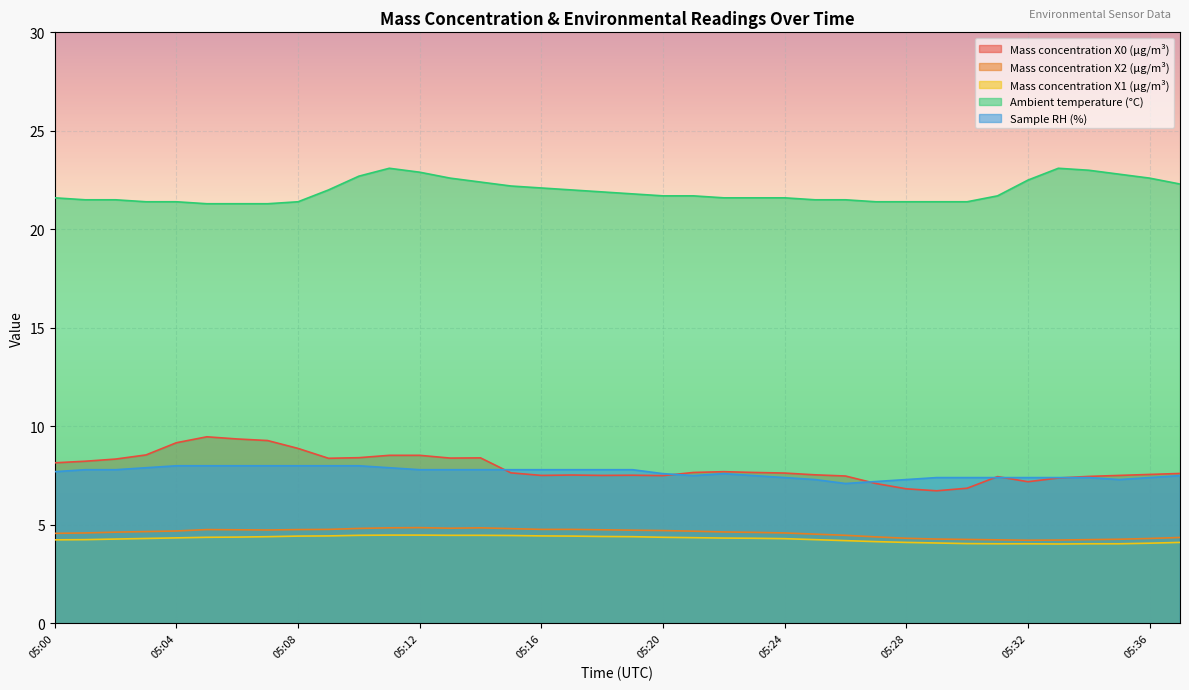

Reading right to left, what are all the values shown in this chart?

Mass concentration X0 (μg/m³): 05:37=7.6	05:36=7.6	05:35=7.5	05:34=7.5	05:33=7.4	05:32=7.2	05:31=7.5	05:30=6.9	05:29=6.7	05:28=6.8	05:27=7.1	05:26=7.5	05:25=7.5	05:24=7.6	05:23=7.7	05:22=7.7	05:21=7.7	05:20=7.5	05:19=7.5	05:18=7.5	05:17=7.5	05:16=7.5	05:15=7.6	05:14=8.4	05:13=8.4	05:12=8.5	05:11=8.5	05:10=8.4	05:09=8.4	05:08=8.9	05:07=9.3	05:06=9.4	05:05=9.5	05:04=9.2	05:03=8.6	05:02=8.3	05:01=8.2	05:00=8.2
Mass concentration X2 (μg/m³): 05:37=4.4	05:36=4.3	05:35=4.3	05:34=4.2	05:33=4.2	05:32=4.2	05:31=4.2	05:30=4.3	05:29=4.3	05:28=4.3	05:27=4.4	05:26=4.5	05:25=4.5	05:24=4.6	05:23=4.6	05:22=4.6	05:21=4.7	05:20=4.7	05:19=4.7	05:18=4.8	05:17=4.8	05:16=4.8	05:15=4.8	05:14=4.8	05:13=4.8	05:12=4.9	05:11=4.8	05:10=4.8	05:09=4.8	05:08=4.8	05:07=4.7	05:06=4.8	05:05=4.8	05:04=4.7	05:03=4.7	05:02=4.6	05:01=4.6	05:00=4.6
Mass concentration X1 (μg/m³): 05:37=4.1	05:36=4.1	05:35=4.0	05:34=4.0	05:33=4.0	05:32=4.0	05:31=4.0	05:30=4.0	05:29=4.1	05:28=4.1	05:27=4.2	05:26=4.2	05:25=4.2	05:24=4.3	05:23=4.3	05:22=4.3	05:21=4.3	05:20=4.4	05:19=4.4	05:18=4.4	05:17=4.4	05:16=4.4	05:15=4.5	05:14=4.5	05:13=4.5	05:12=4.5	05:11=4.5	05:10=4.5	05:09=4.4	05:08=4.4	05:07=4.4	05:06=4.4	05:05=4.4	05:04=4.3	05:03=4.3	05:02=4.3	05:01=4.2	05:00=4.2
Ambient temperature (°C): 05:37=22.3	05:36=22.6	05:35=22.8	05:34=23.0	05:33=23.1	05:32=22.5	05:31=21.7	05:30=21.4	05:29=21.4	05:28=21.4	05:27=21.4	05:26=21.5	05:25=21.5	05:24=21.6	05:23=21.6	05:22=21.6	05:21=21.7	05:20=21.7	05:19=21.8	05:18=21.9	05:17=22.0	05:16=22.1	05:15=22.2	05:14=22.4	05:13=22.6	05:12=22.9	05:11=23.1	05:10=22.7	05:09=22.0	05:08=21.4	05:07=21.3	05:06=21.3	05:05=21.3	05:04=21.4	05:03=21.4	05:02=21.5	05:01=21.5	05:00=21.6
Sample RH (%): 05:37=7.5	05:36=7.4	05:35=7.3	05:34=7.4	05:33=7.4	05:32=7.4	05:31=7.4	05:30=7.4	05:29=7.4	05:28=7.3	05:27=7.2	05:26=7.1	05:25=7.3	05:24=7.4	05:23=7.5	05:22=7.6	05:21=7.5	05:20=7.6	05:19=7.8	05:18=7.8	05:17=7.8	05:16=7.8	05:15=7.8	05:14=7.8	05:13=7.8	05:12=7.8	05:11=7.9	05:10=8.0	05:09=8.0	05:08=8.0	05:07=8.0	05:06=8.0	05:05=8.0	05:04=8.0	05:03=7.9	05:02=7.8	05:01=7.8	05:00=7.7